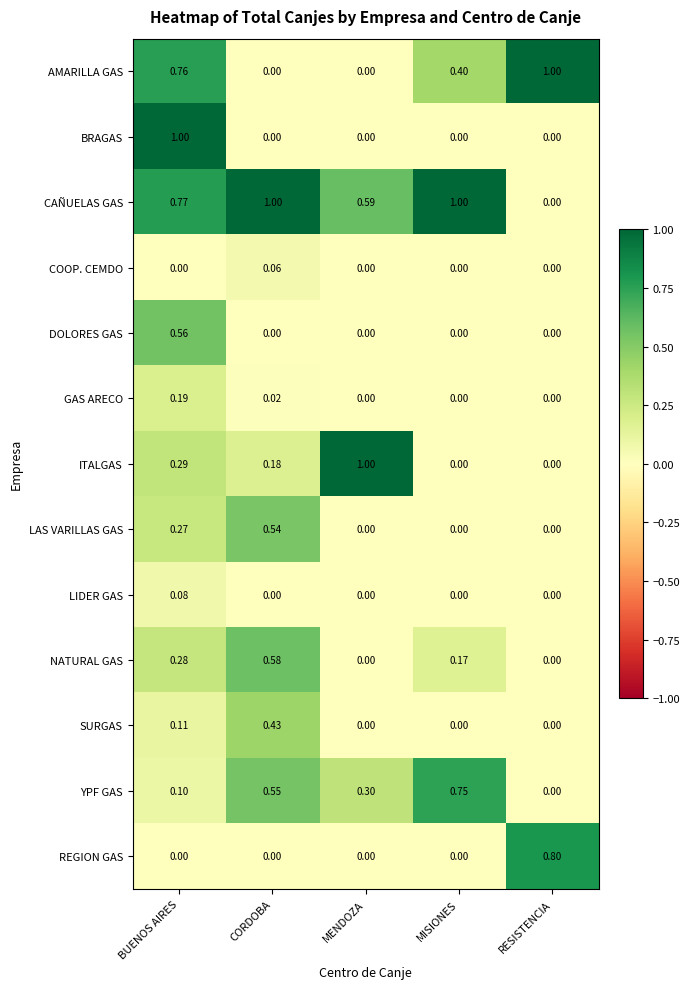

Which series has the largest total across all categories?

CAÑUELAS GAS